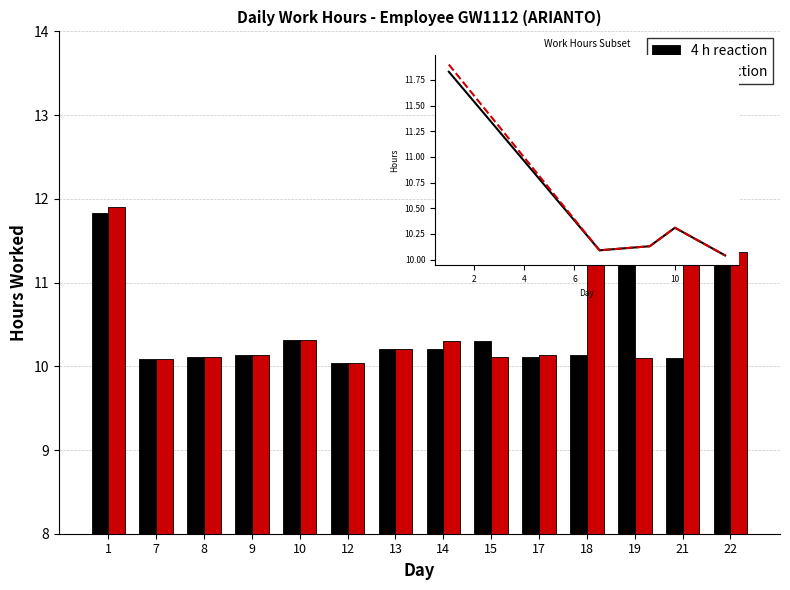

True or false: 6 h reaction has a value of 10.1 at 9.

True